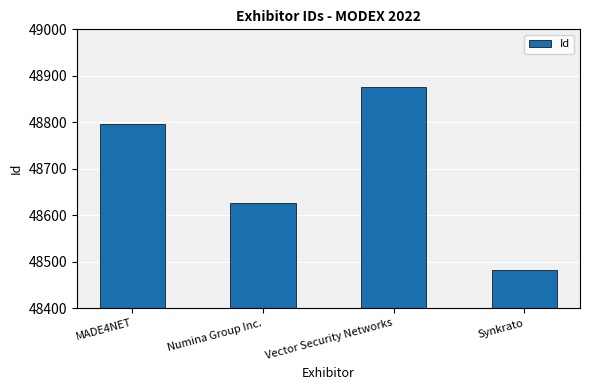

The value at MADE4NET is 25160. True or false?

False